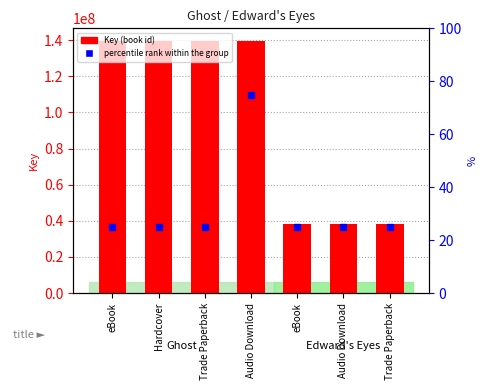

Which series has the largest total across all categories?

Key (book id)